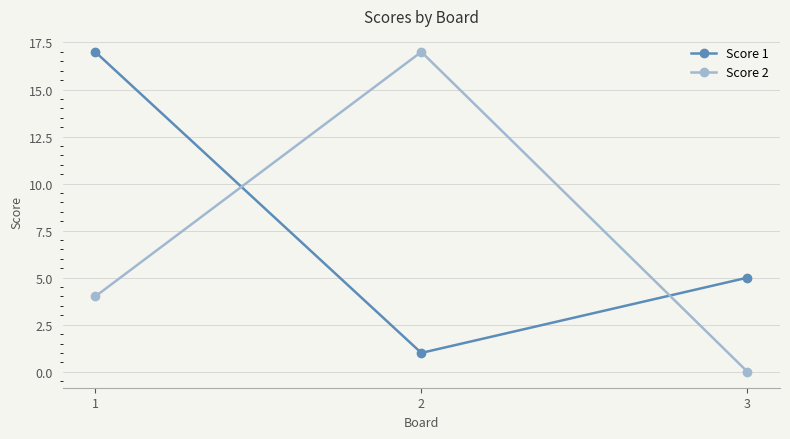

What are all the series names shown in the legend?

Score 1, Score 2